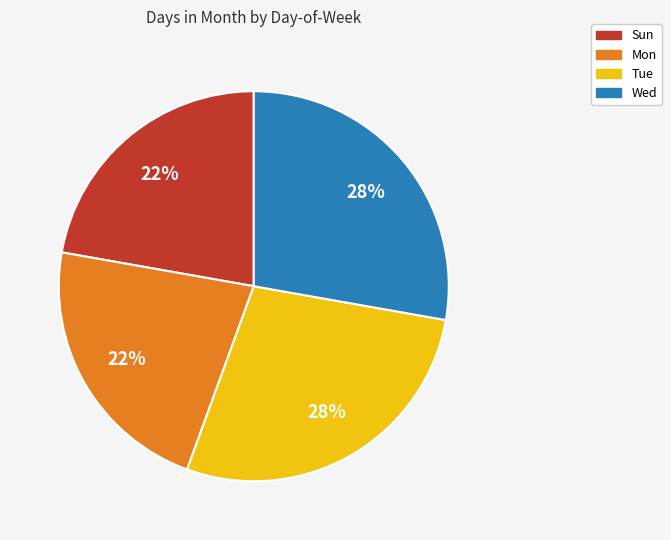

Do Sun and Mon together represent more than half of the pie?

No